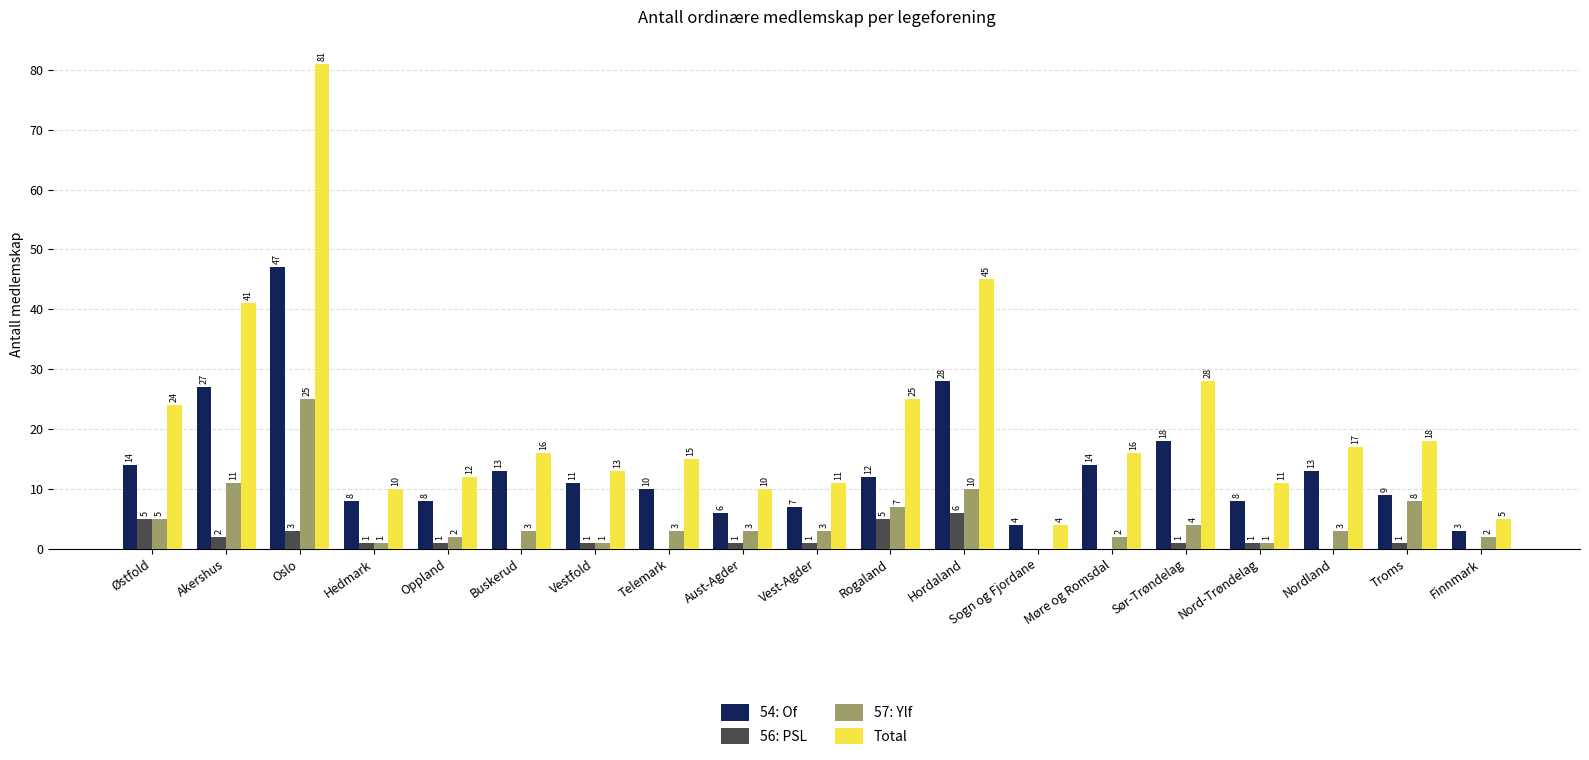

The 57: Ylf series shows 9 at Østfold. True or false?

False